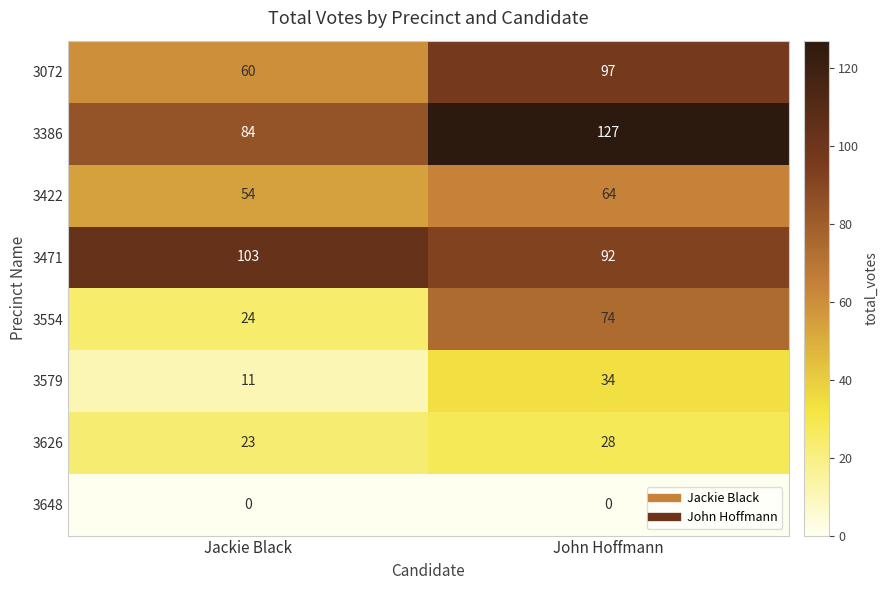

What is the spread (max minus min) of values at Jackie Black?

103